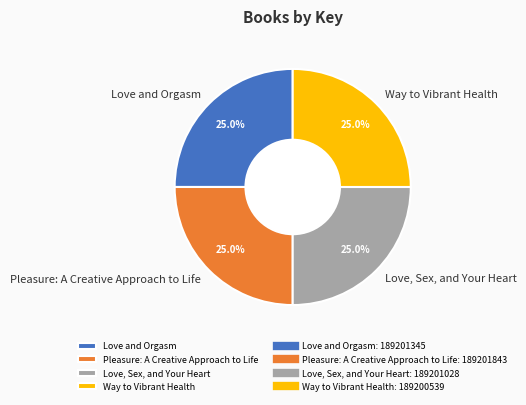

Is there a majority slice in this chart?

No